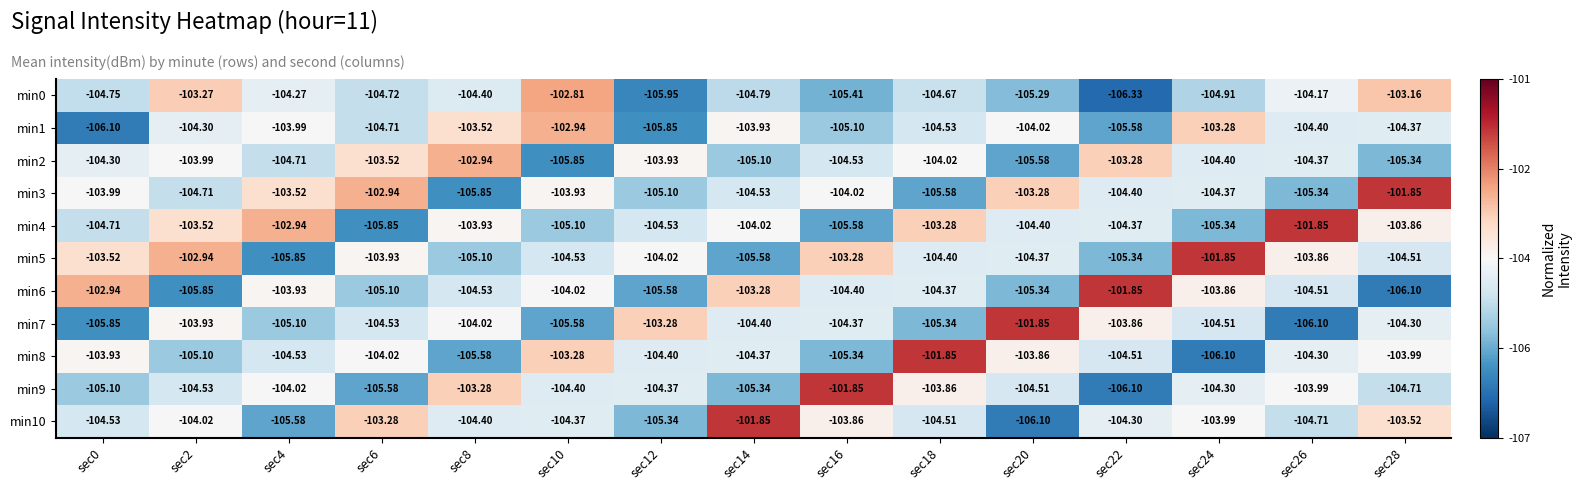

Count the number of categories in the chart.

15